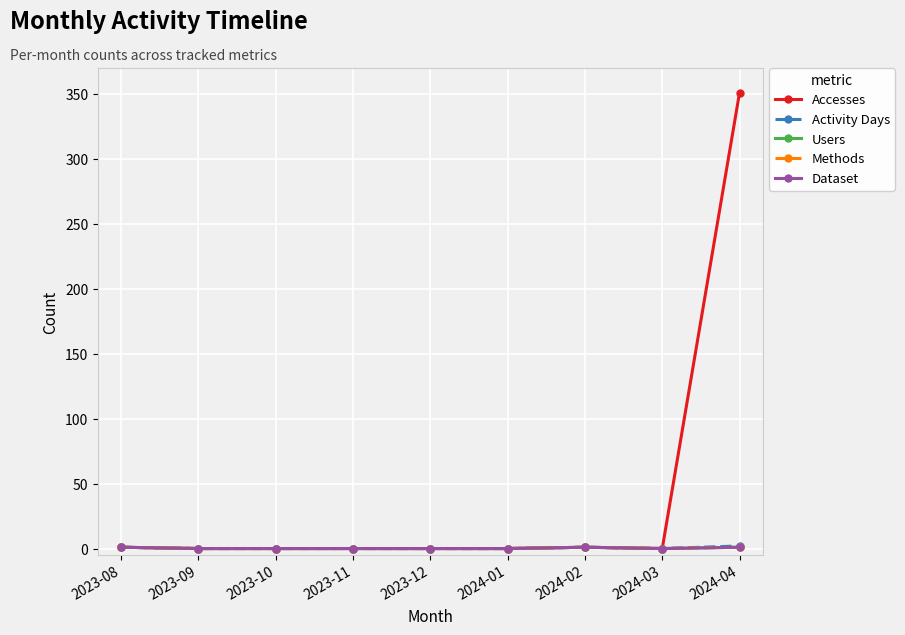

True or false: Activity Days and Users cross at least once.

False